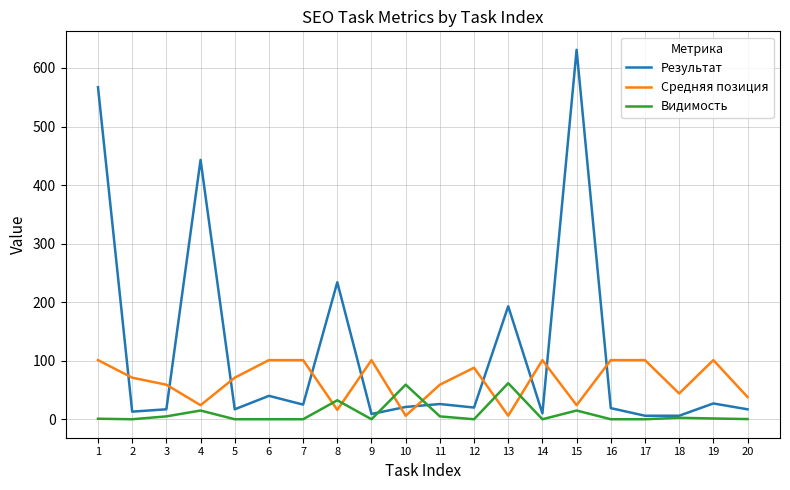

How many lines are shown in the chart?

3